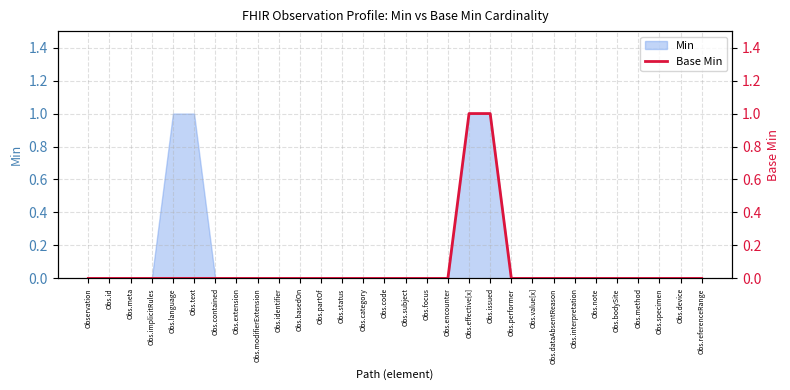

What is the label of the 24th point from the right?

Obs.contained